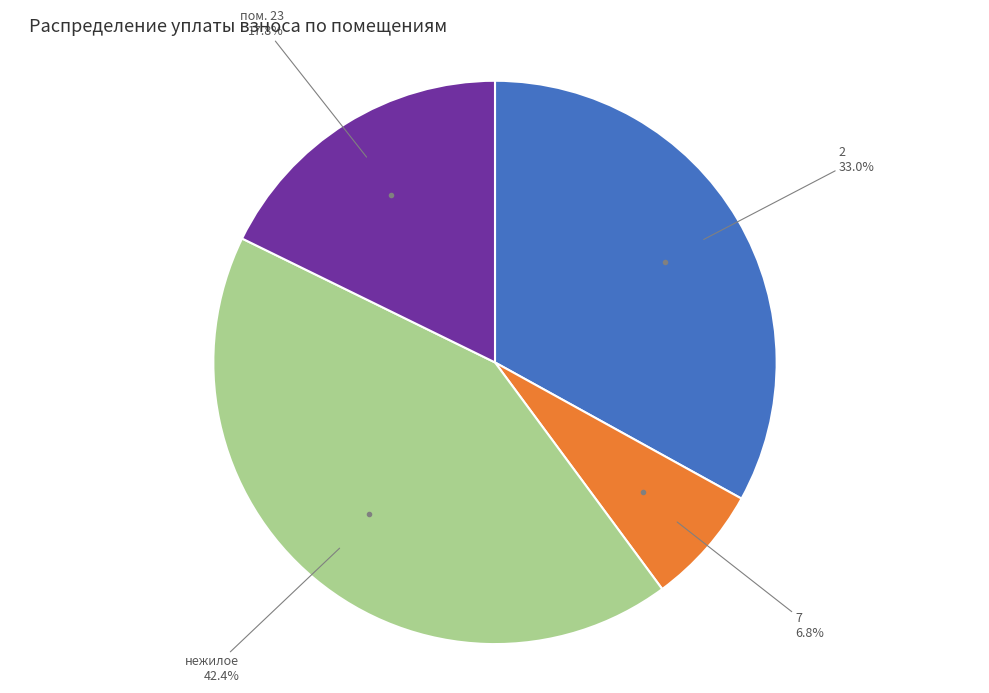

What percentage do 7 and нежилое together represent?

49.2%